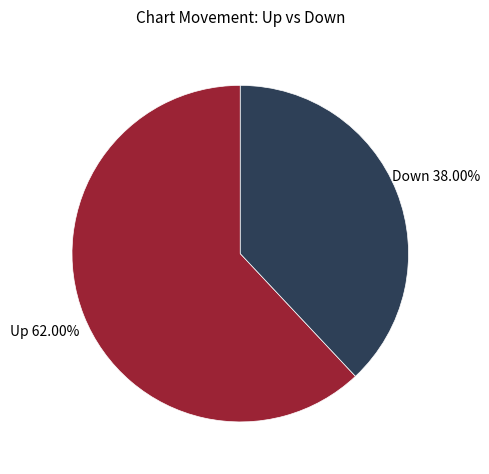

Does any single category account for the majority?

Yes